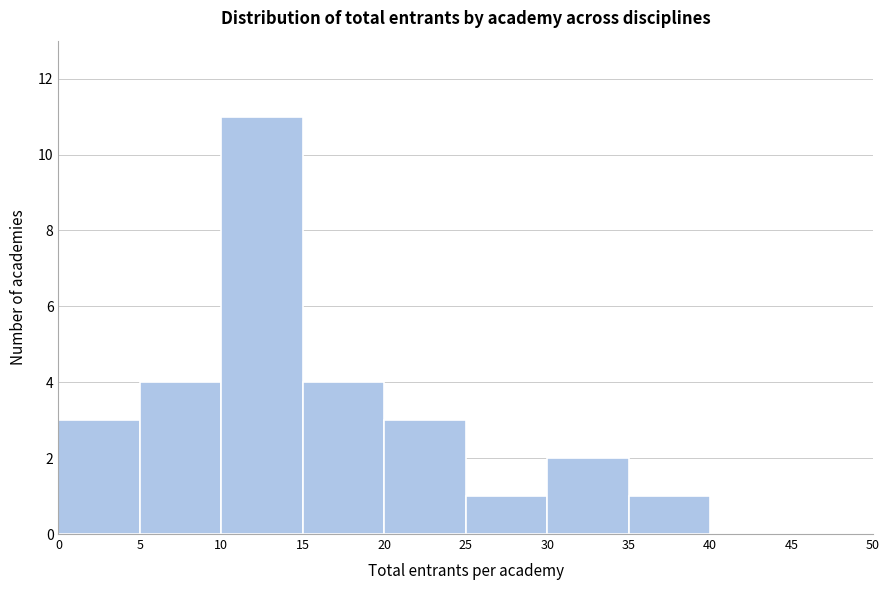

Reading left to right, transcribe this chart: for each bar, give the range it covers on the x-axis and its height. The values are not printed on the chart, so give them approximately, as read against the axis.

0 to 5: 3
5 to 10: 4
10 to 15: 11
15 to 20: 4
20 to 25: 3
25 to 30: 1
30 to 35: 2
35 to 40: 1
40 to 45: 0
45 to 50: 0